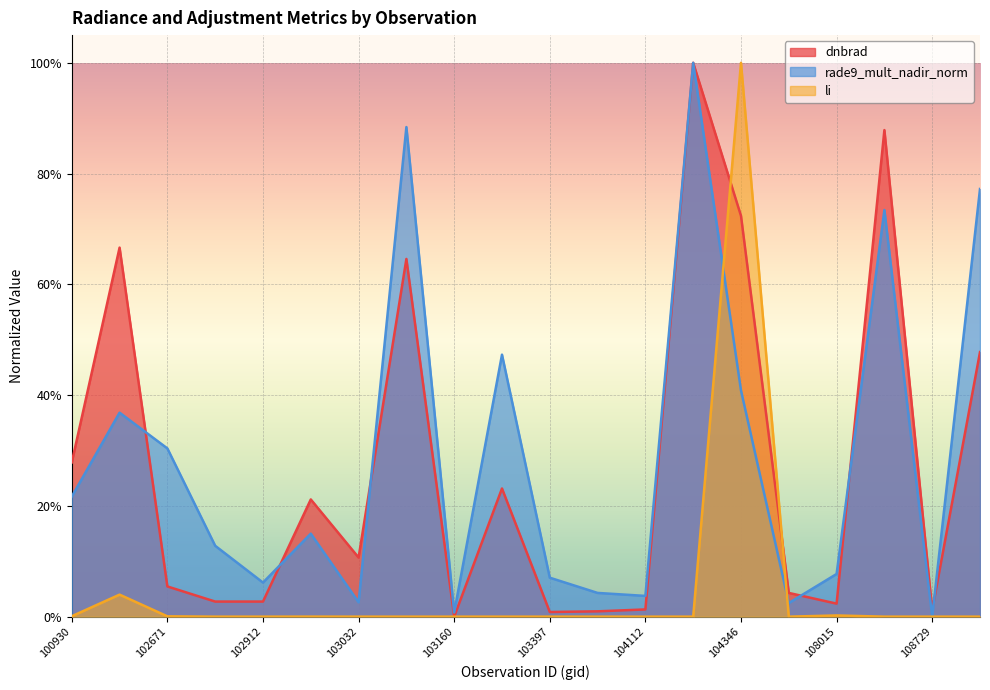

How many categories are shown in the chart?

20